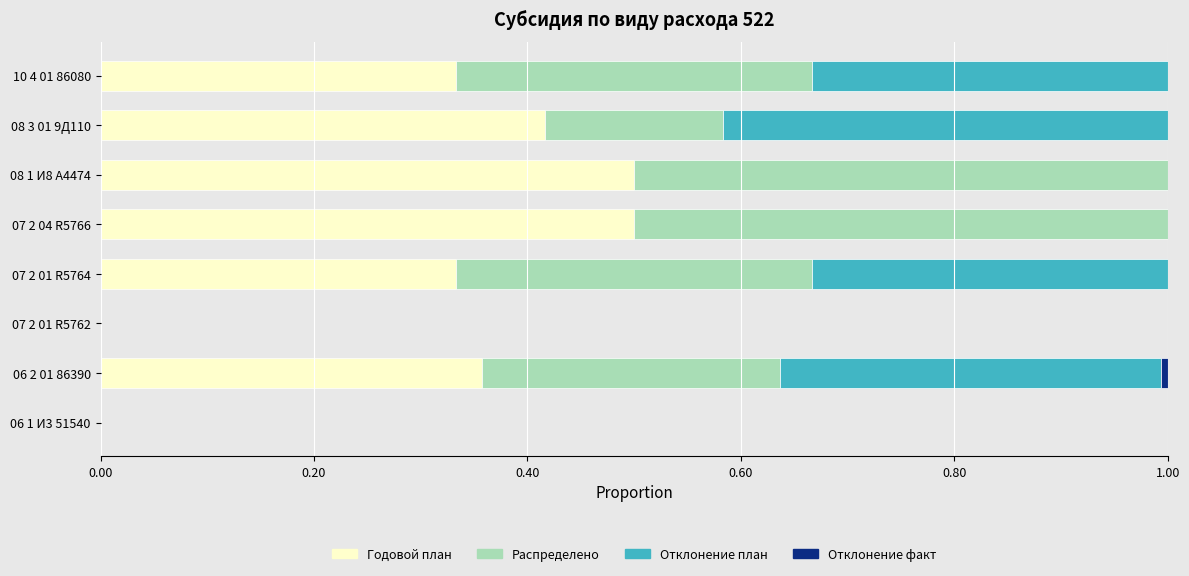

What is the maximum value for Годовой план?

0.5